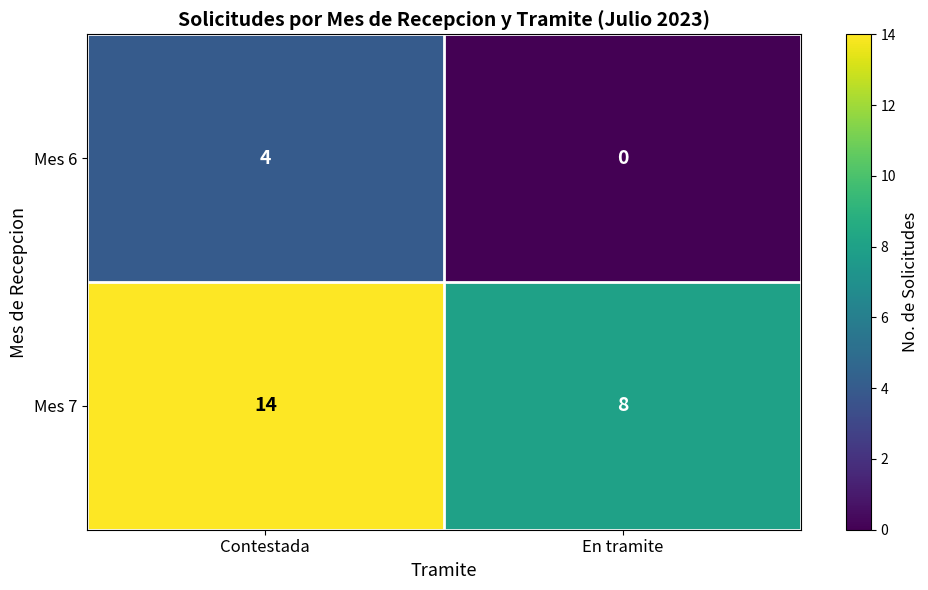

Between Contestada and En tramite, which series saw the biggest shift?

Mes 7